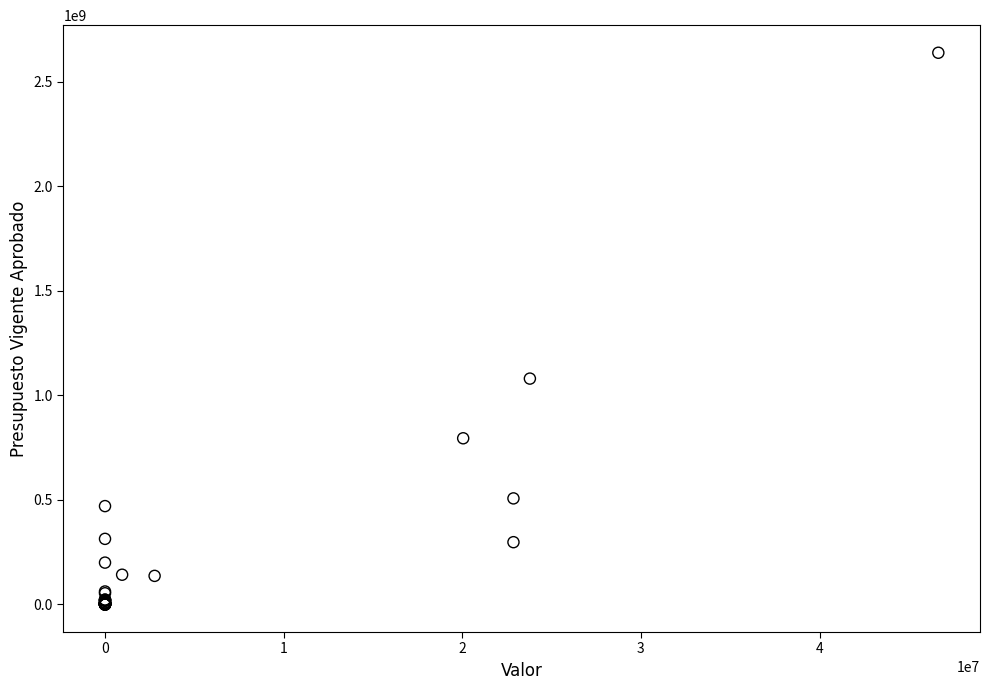

What Y value in the scatter plot is closest to 1318863880?

1079794016.3